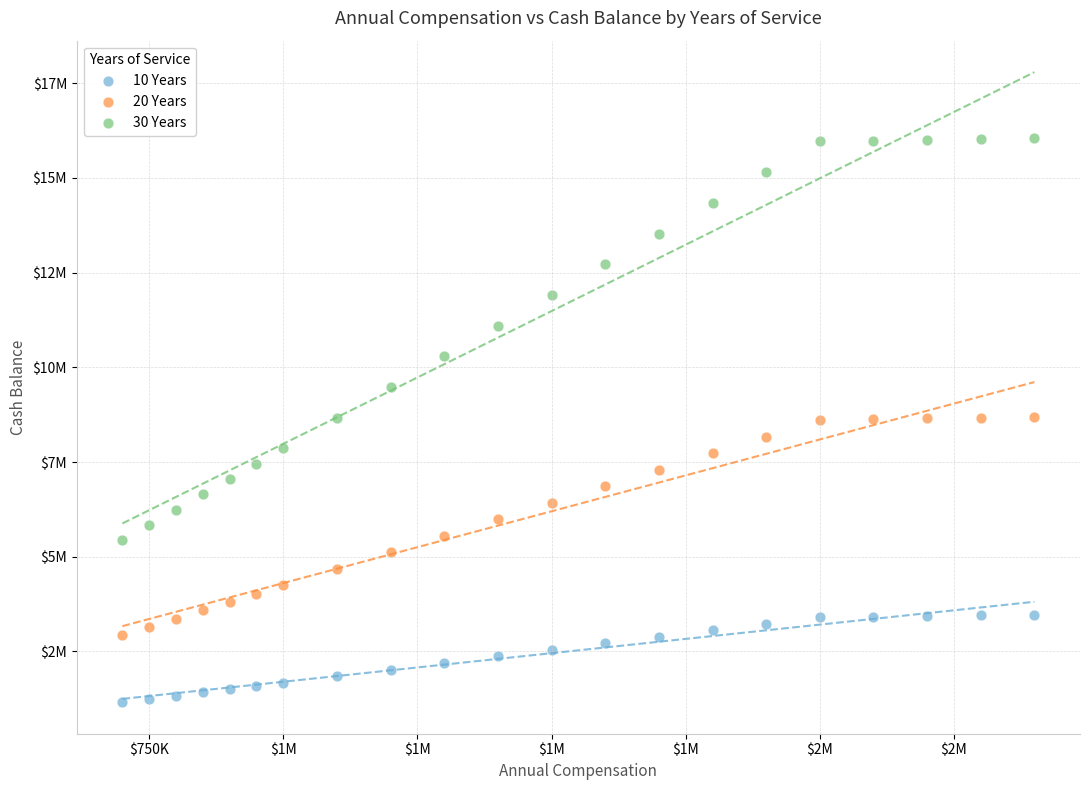

Which series reaches the maximum Y coordinate?

30 Years